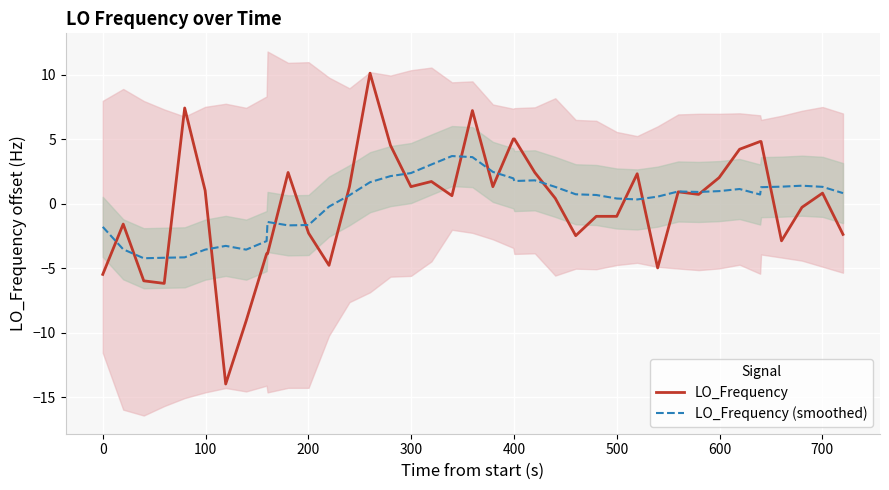

The value of LO_Frequency at 0 is -2.8. True or false?

False